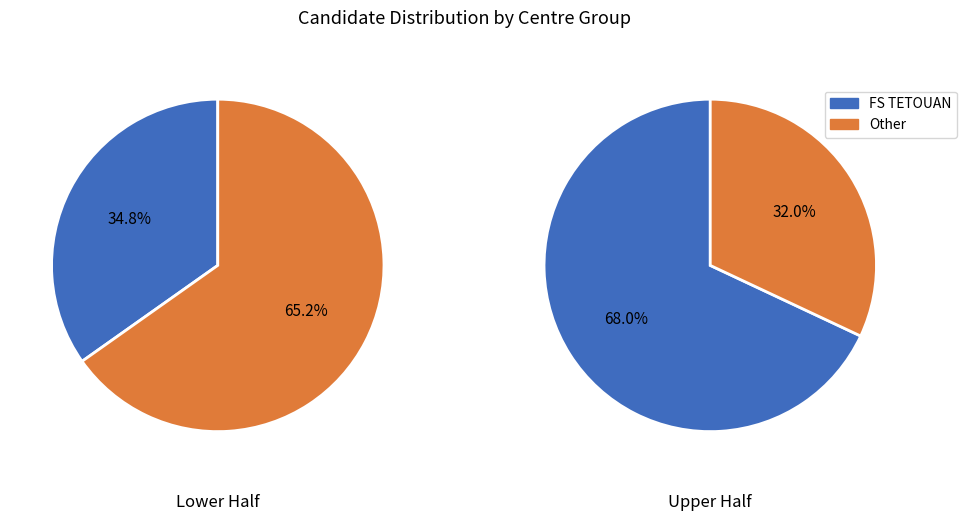

Rank the series at 2 from lowest to highest value.

Other Centers, FS TETOUAN